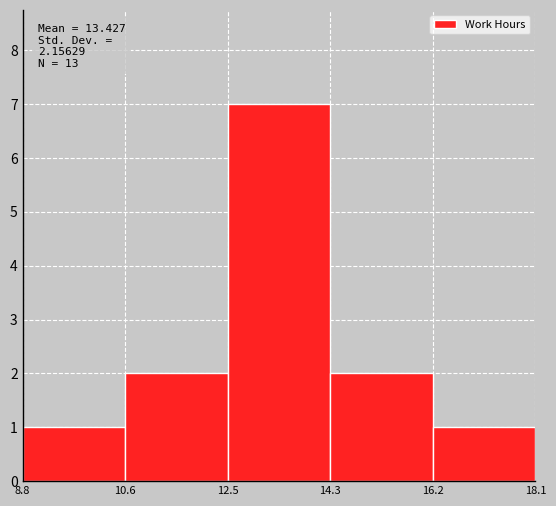

Which range on the x-axis has the tallest bar?

12.5 to 14.3